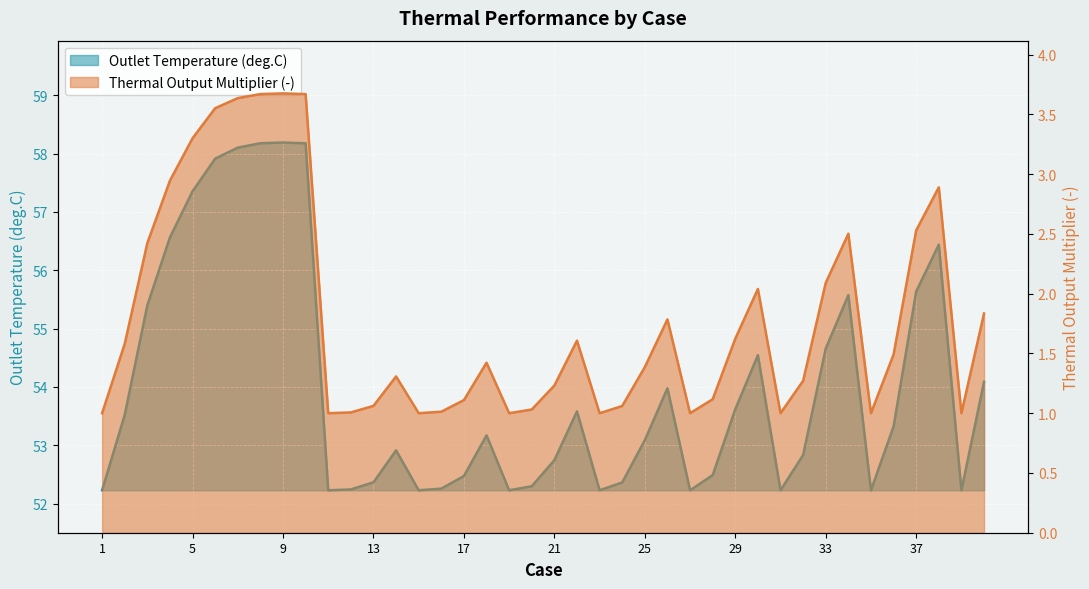

What is the difference between the Outlet Temperature (deg.C) values at 9 and 34?

2.6